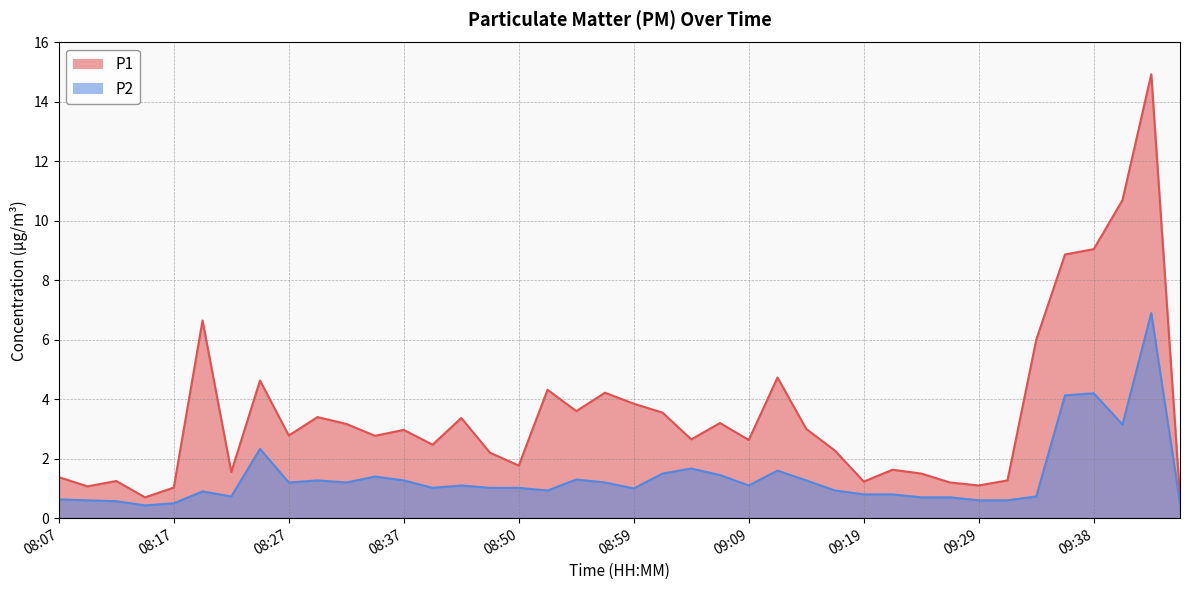

How many lines are shown in the chart?

2